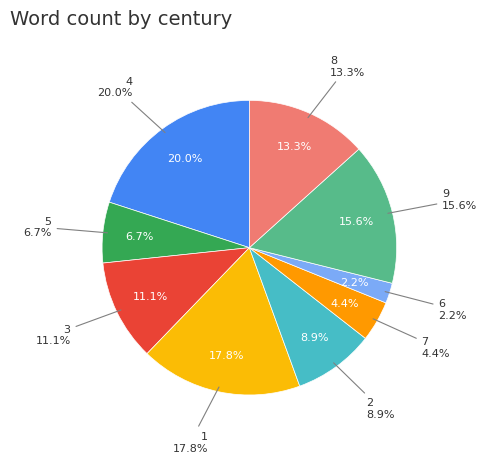

Count the number of slices in the pie.

9